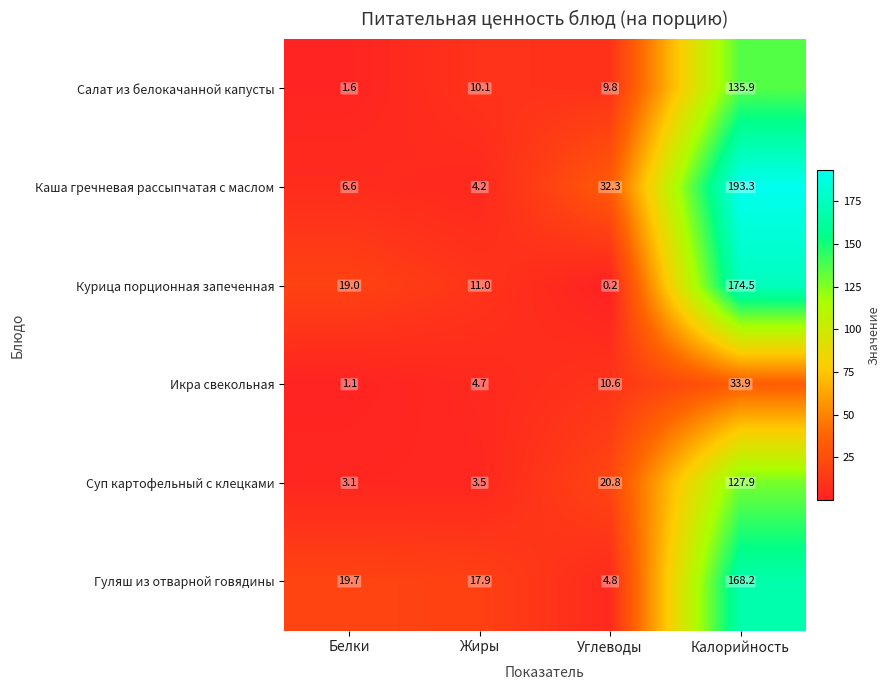

What is the difference between the highest and lowest values at Углеводы?

32.1